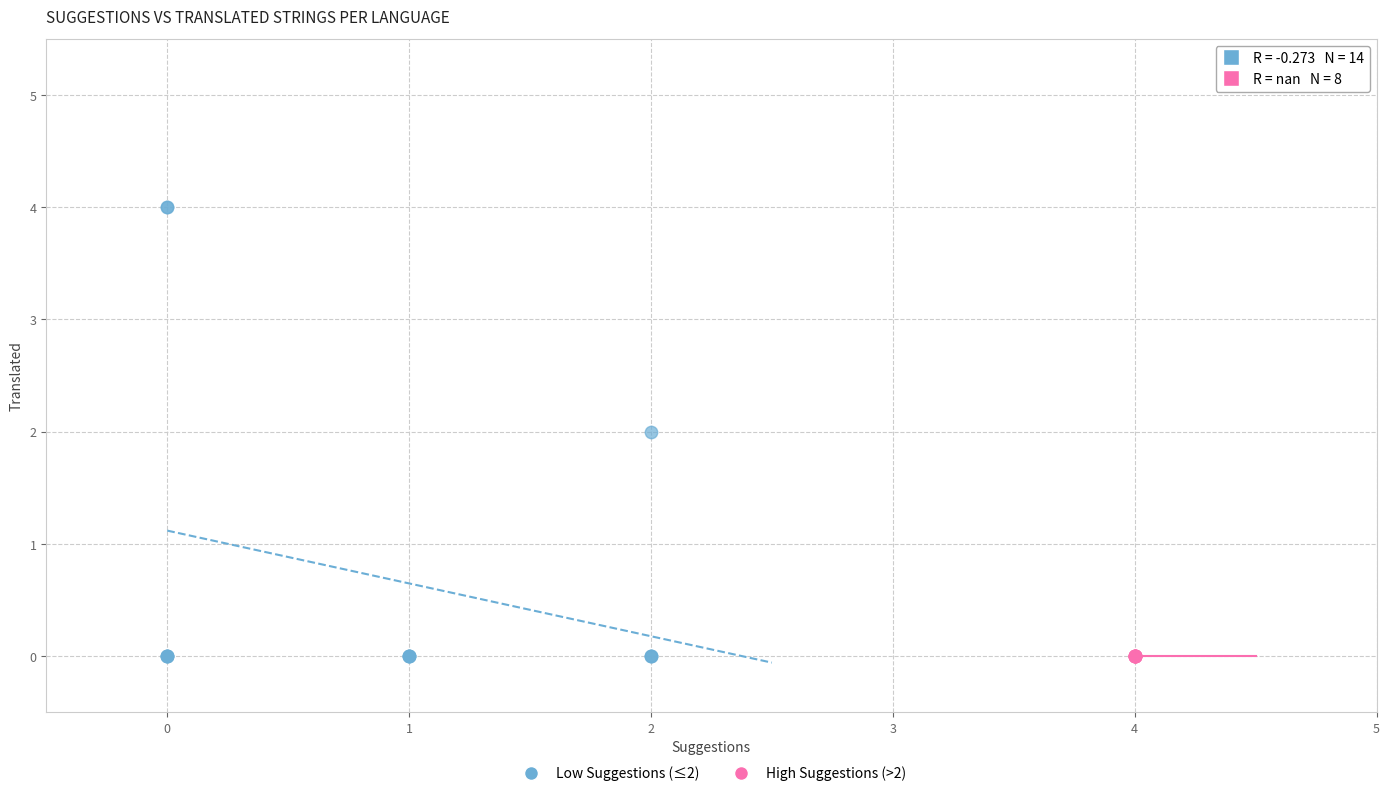

Which series contains the highest Y value?

Low Suggestions (≤2)